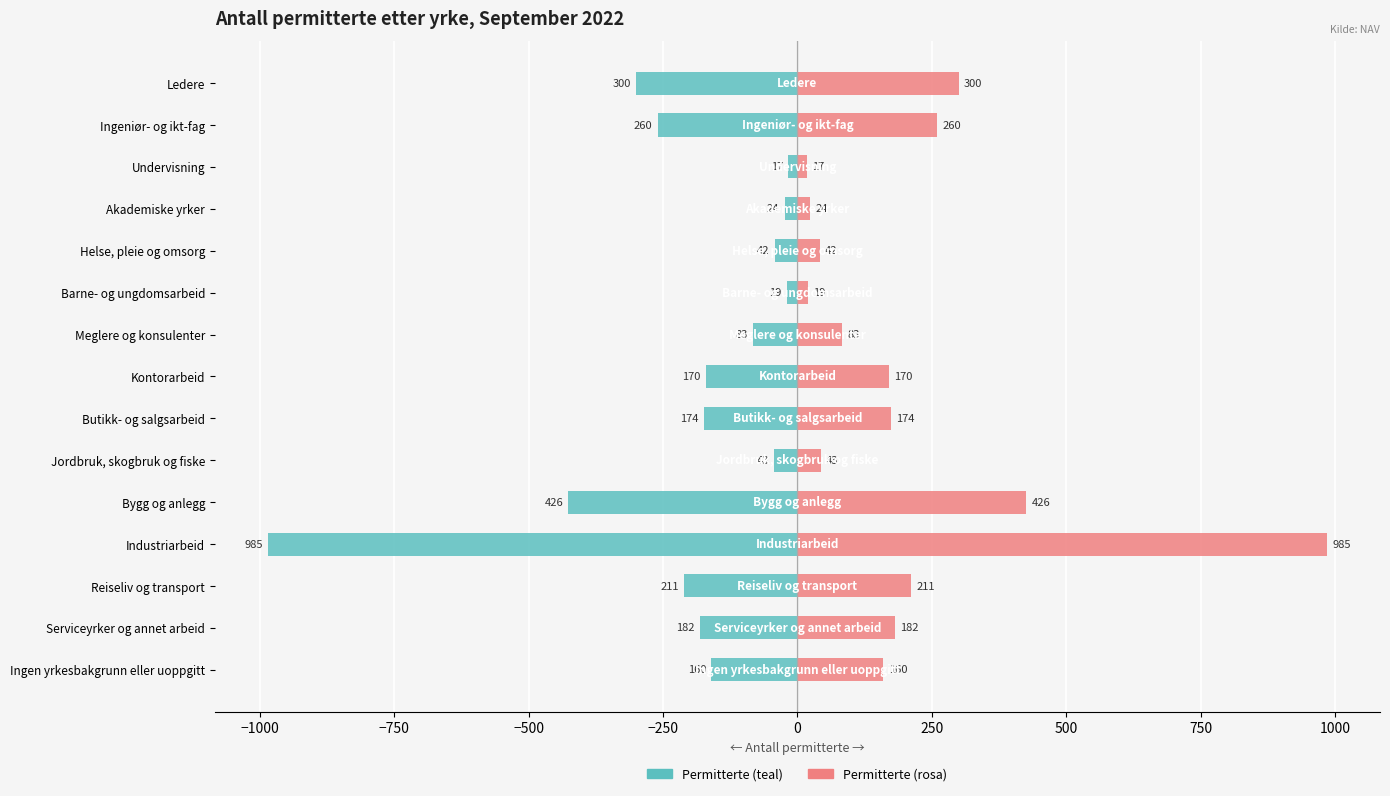

True or false: Antall permitterte (venstre) has a value of -348 at Reiseliv og transport.

False